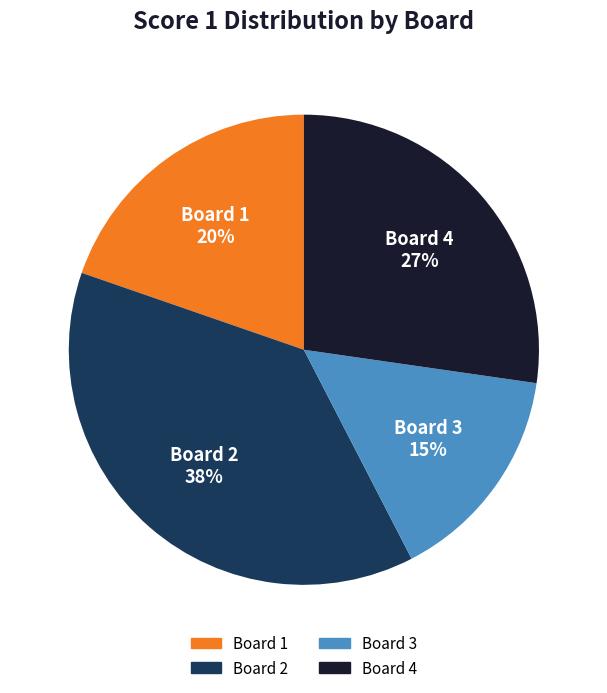

Rank the categories by value from lowest to highest.

Board 3, Board 1, Board 4, Board 2